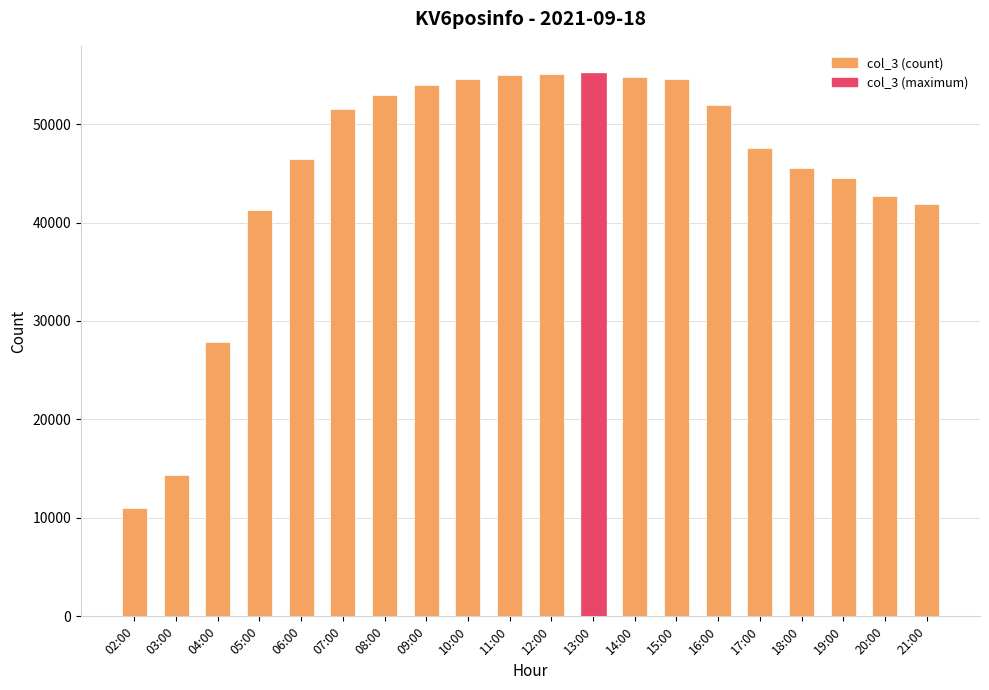

What is the change in value from 19:00 to 21:00?

-2617